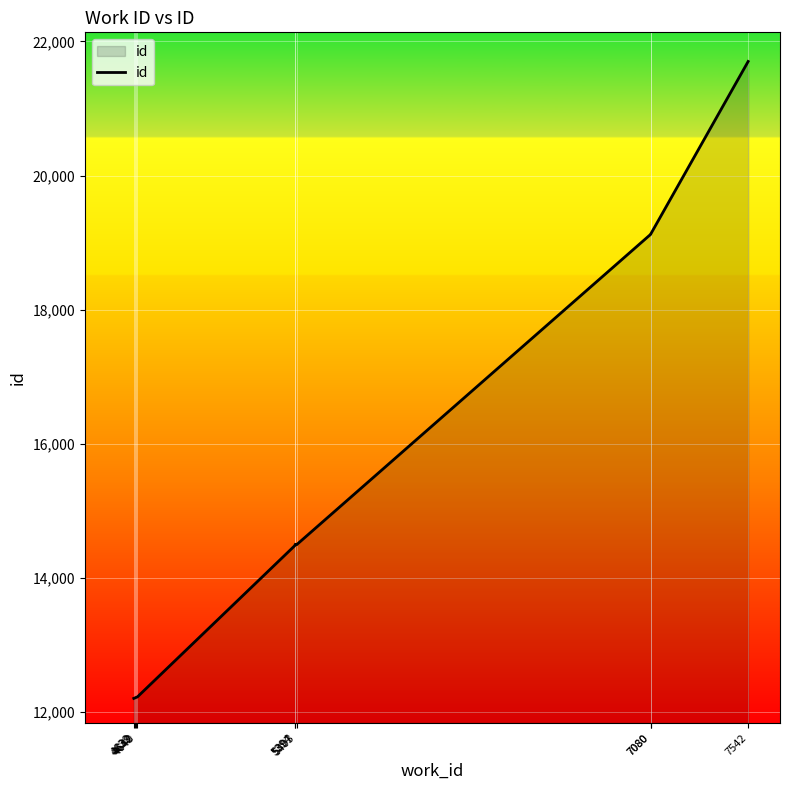

Between 7542 and 4642, which is larger?

7542